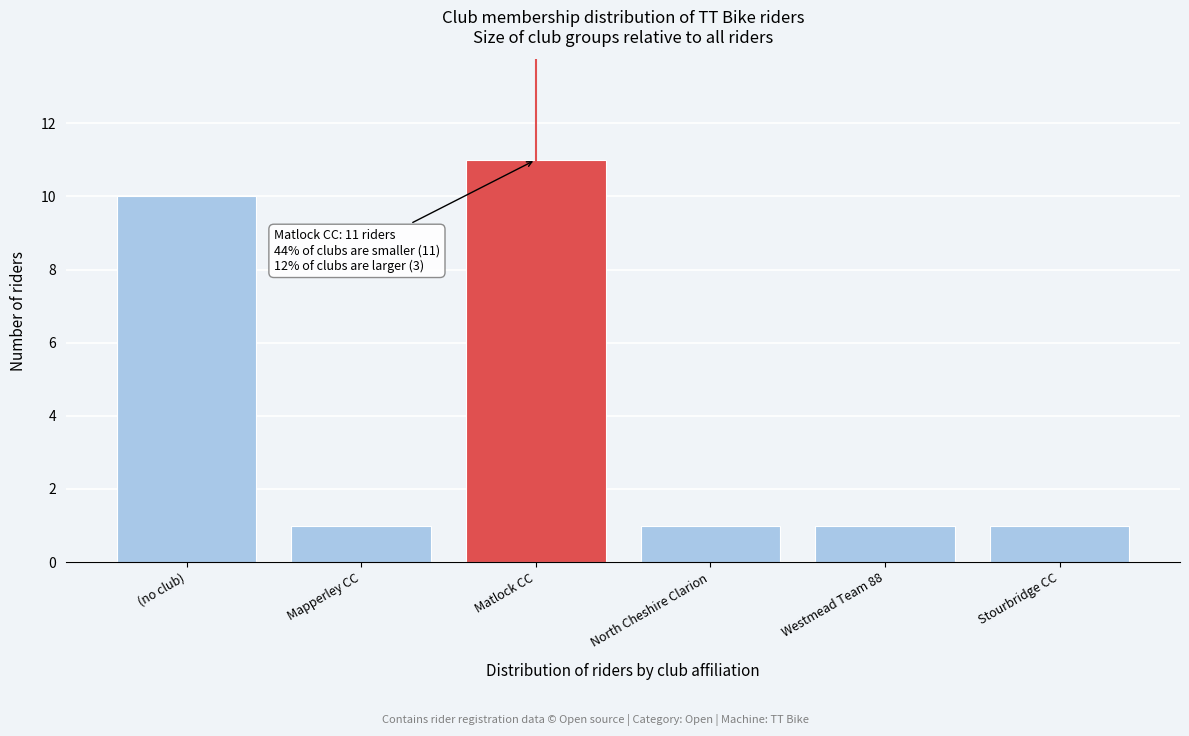

Reading left to right, transcribe all the data shown in this chart.

(no club)=10	Mapperley CC=1	Matlock CC=11	North Cheshire Clarion=1	Westmead Team 88=1	Stourbridge CC=1